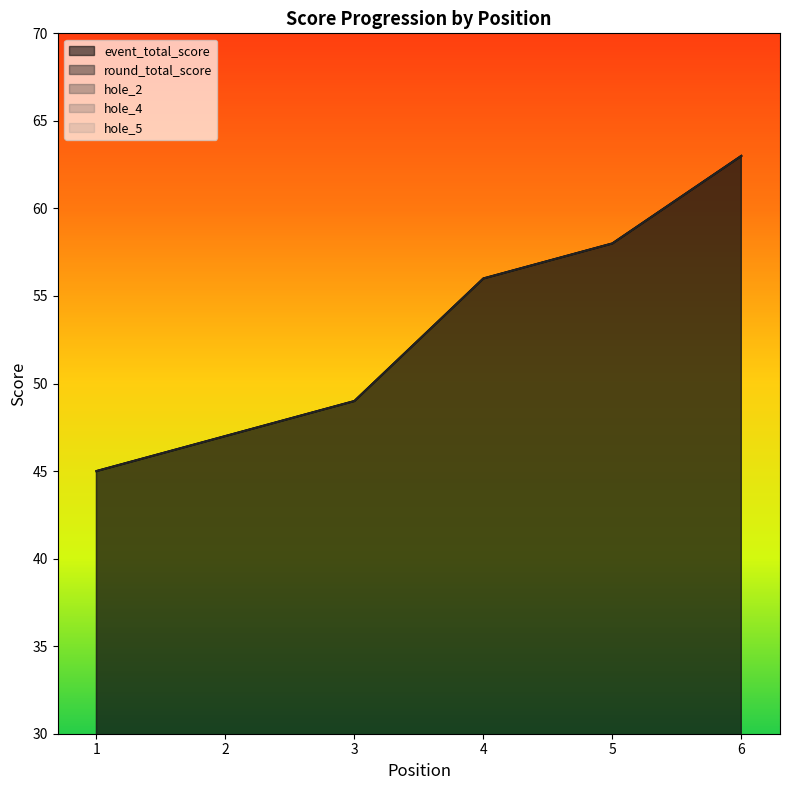

Reading left to right, what are all the values shown in this chart?

event_total_score: 45	47	49	56	58	63
round_total_score: 45	47	49	56	58	63
hole_2: 4	3	3	3	4	5
hole_4: 2	3	2	4	4	5
hole_5: 2	3	3	3	3	4